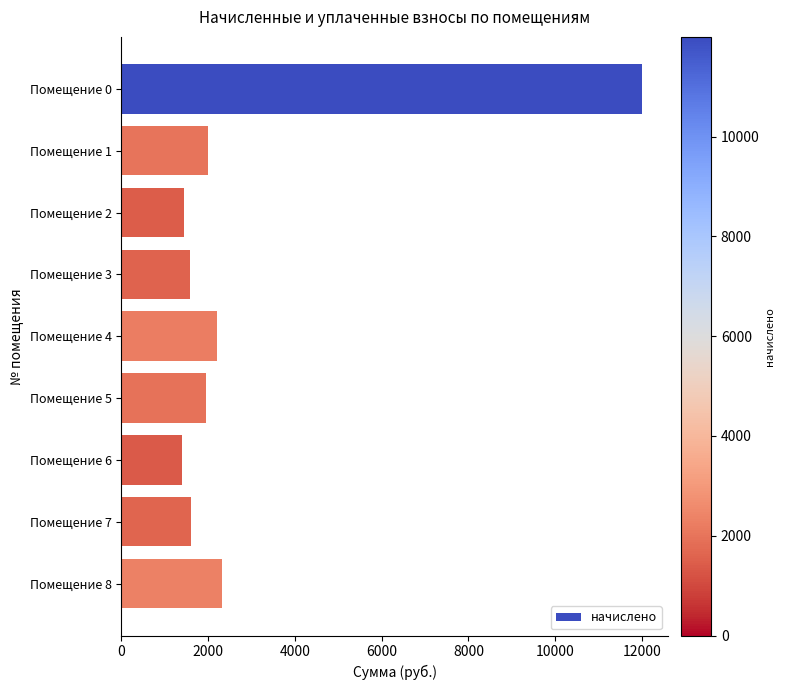

What is the greatest value displayed?

11998.8